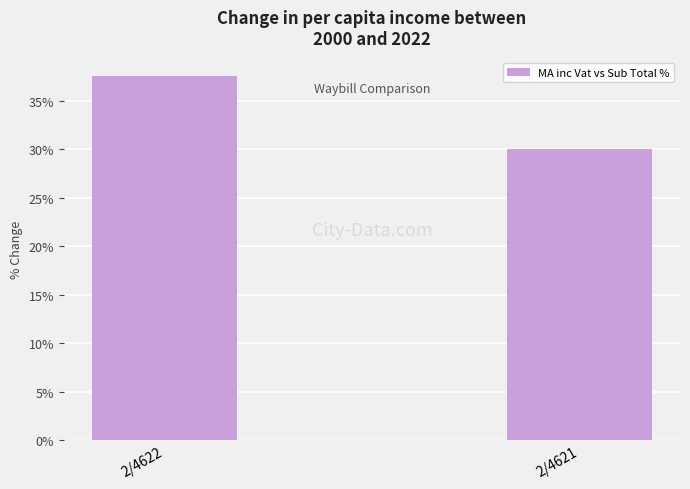

Reading right to left, transcribe all the data shown in this chart.

30.0	37.6